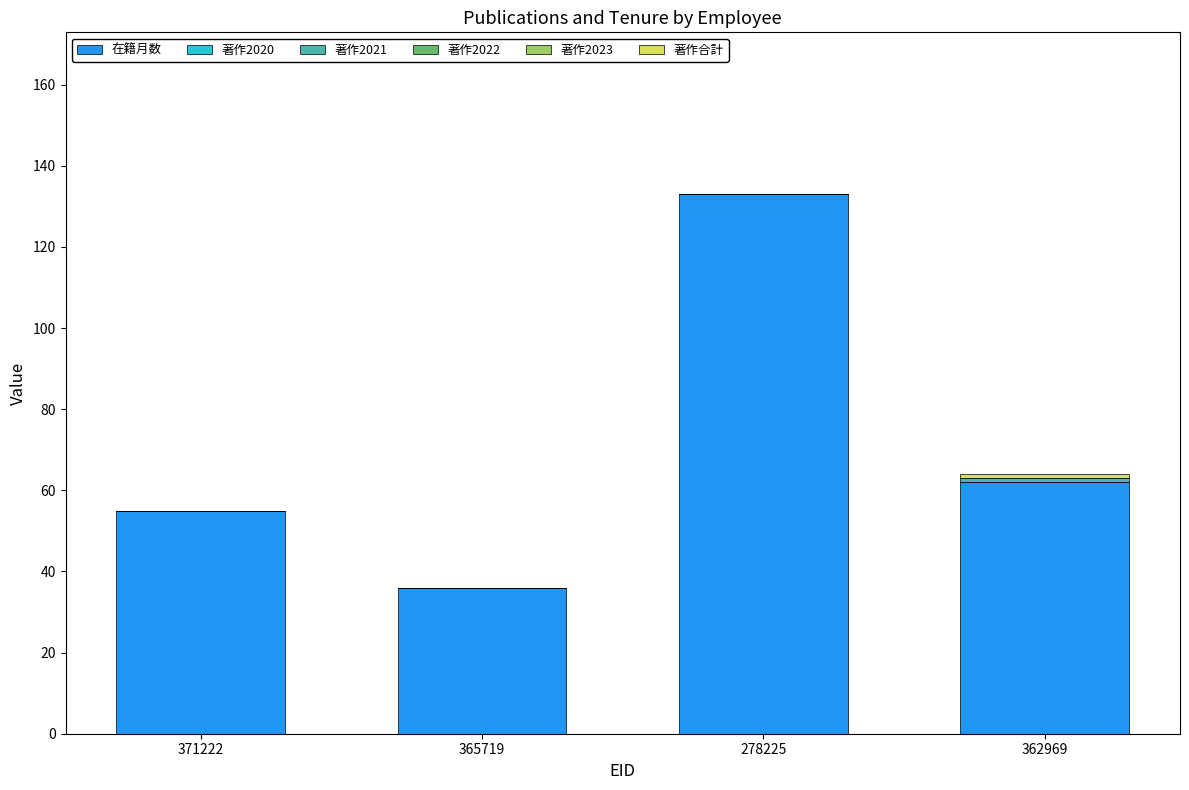

What is the total value across all series at 365719?

36